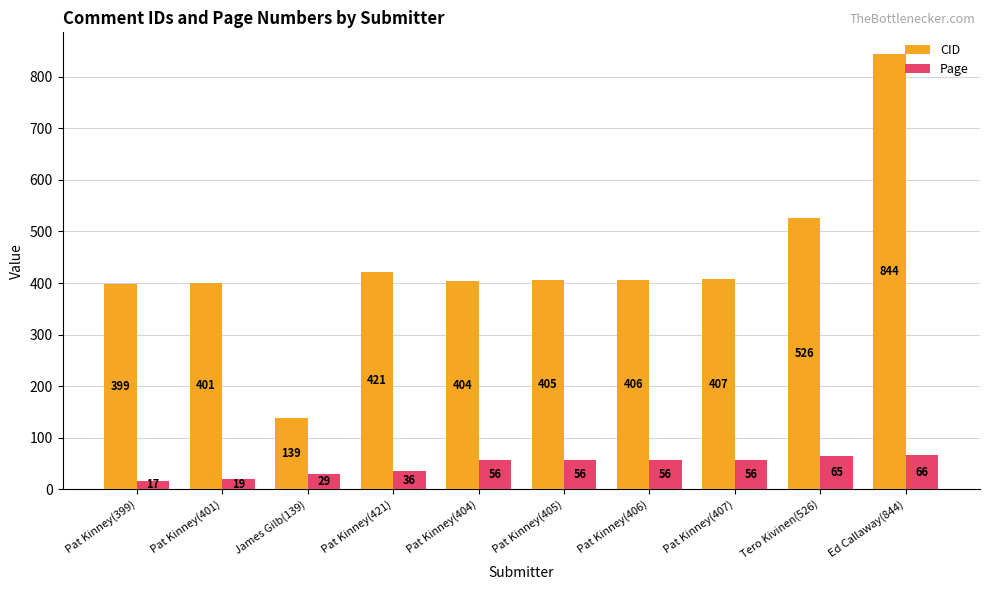

At Pat Kinney(421), list the series in order from largest to smallest.

CID, Page